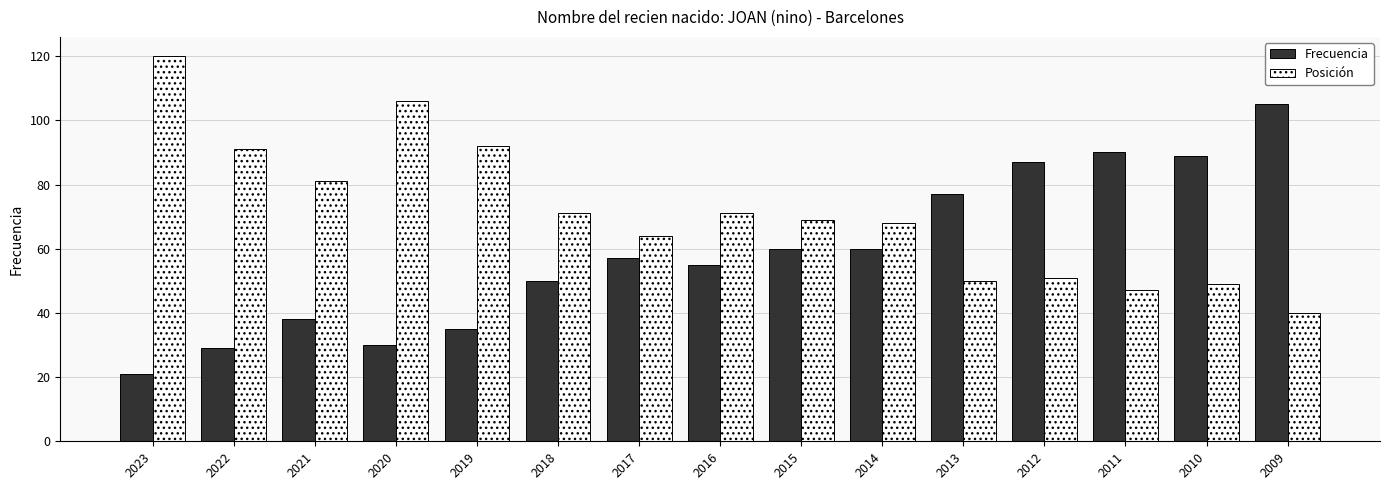

What is the spread (max minus min) of values at 2021?

43